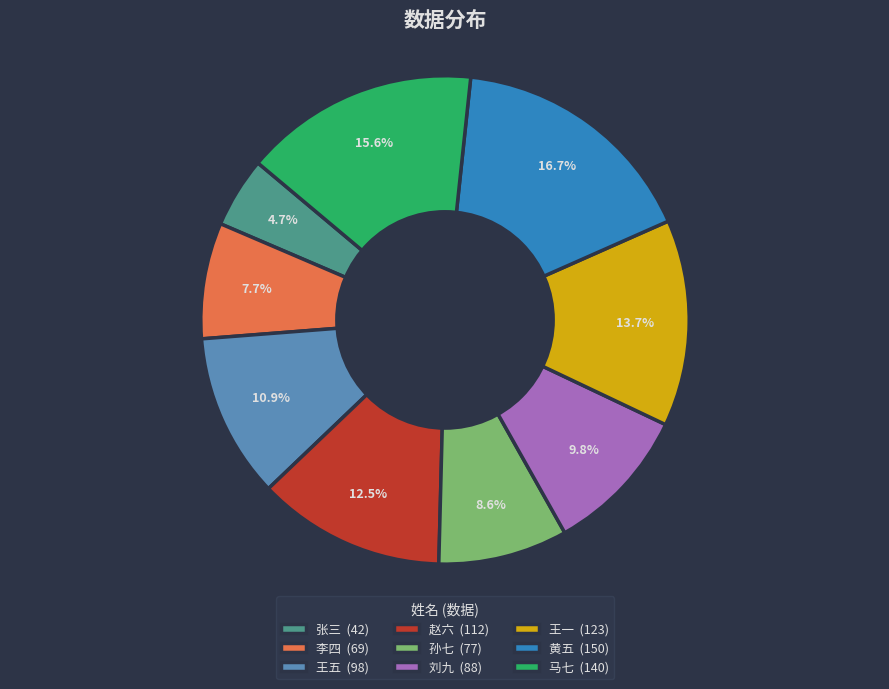

What percentage is the 孙七 slice, to the nearest percent?

9%